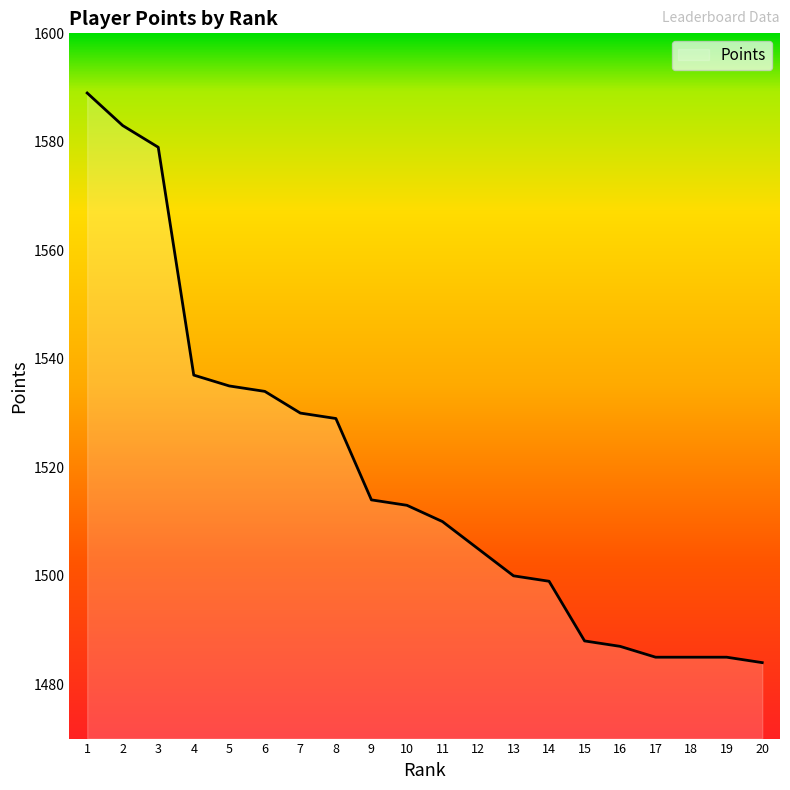

At which category does the chart reach its peak across all series?

1